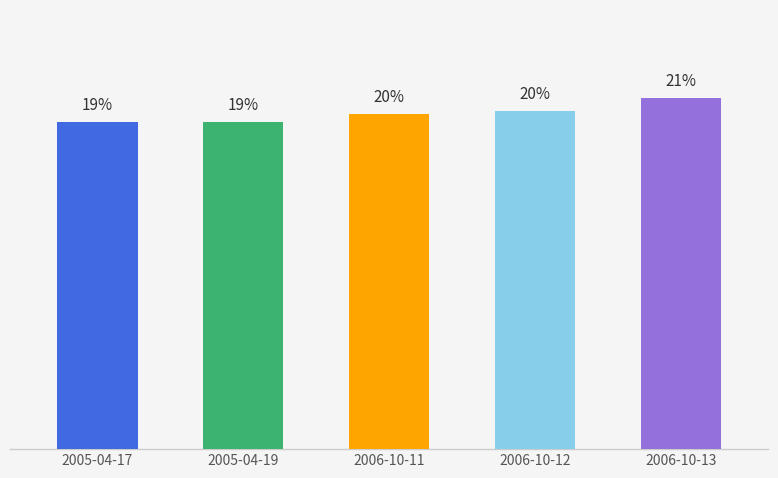

Which has a higher value, 2005-04-17 or 2006-10-11?

2006-10-11